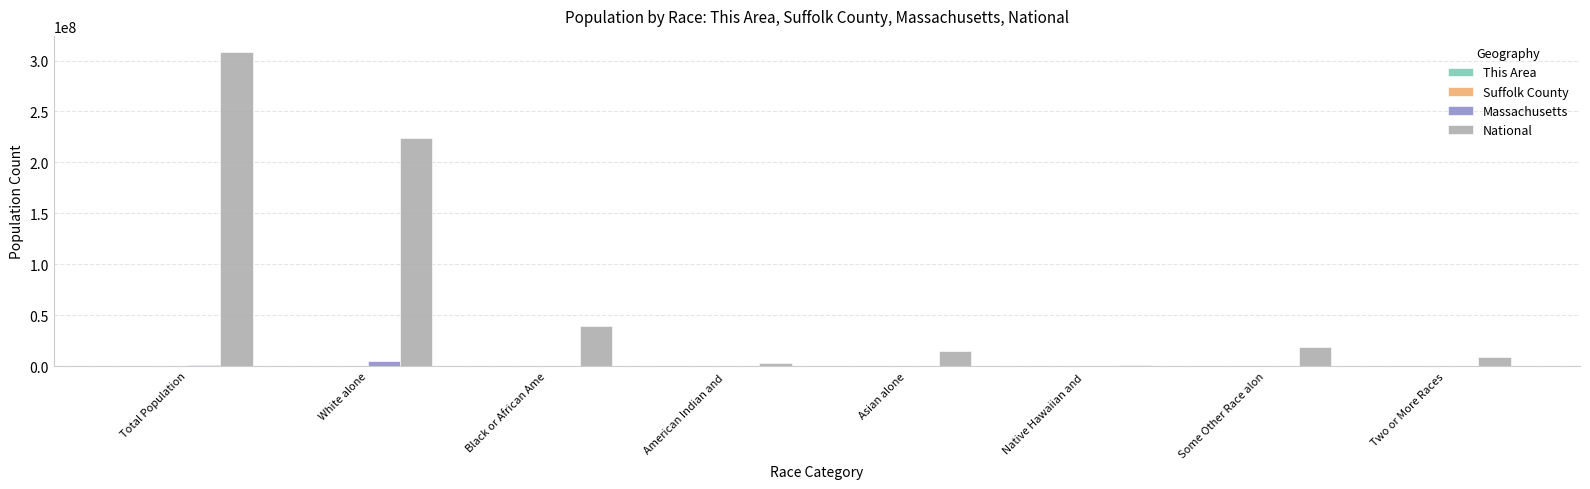

The National series shows 19107368 at Some Other Race alon. True or false?

True